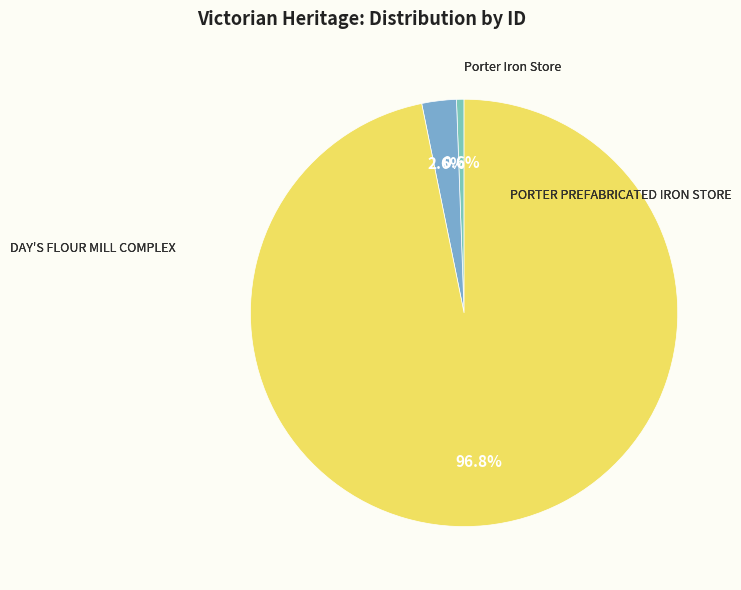

How many slices are in this pie chart?

3